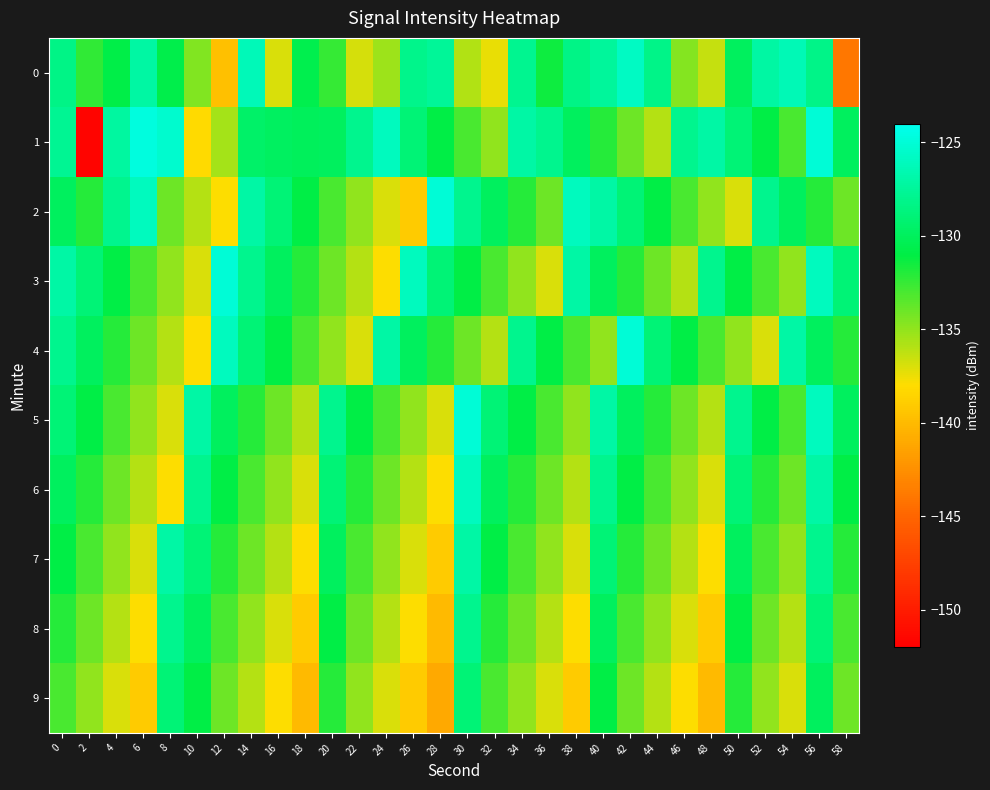

Which category has the lowest value across all series?

2